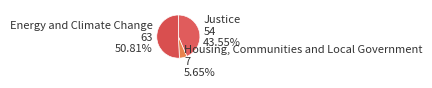

What is the smallest slice in the pie chart?

Housing, Communities and Local Government